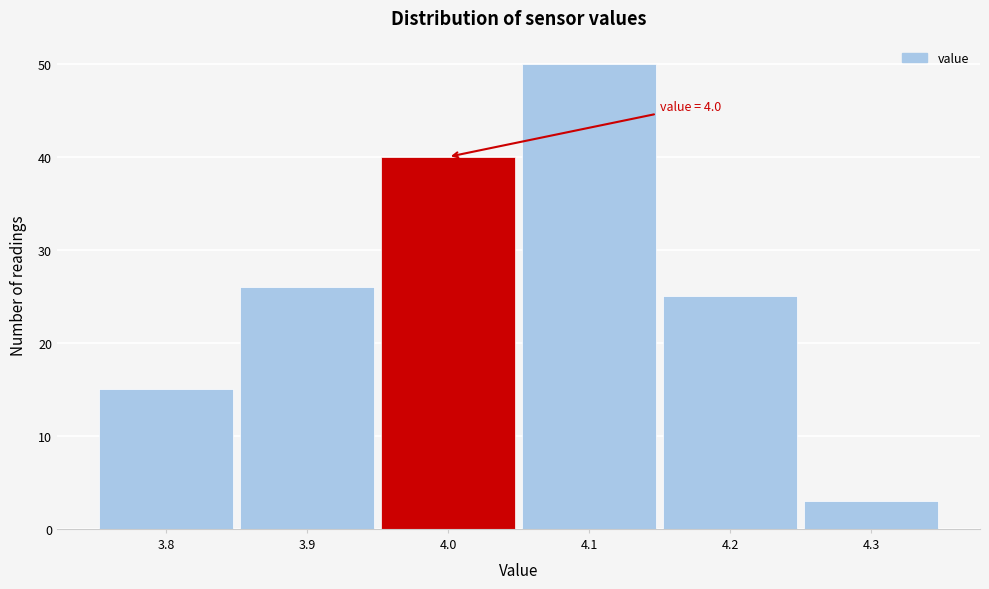

Over which range of the x-axis is the bar tallest?

4.05 to 4.15